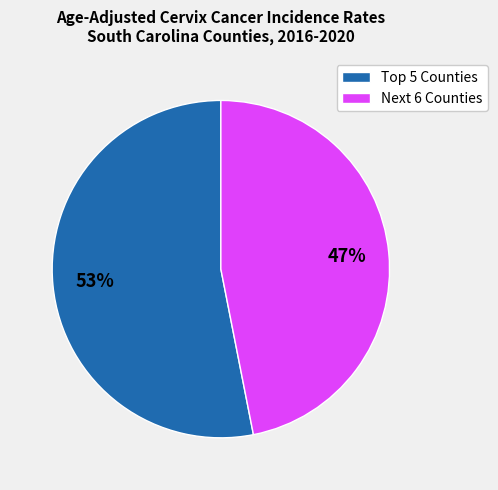

True or false: Next 6 Counties accounts for 47% of the total.

True